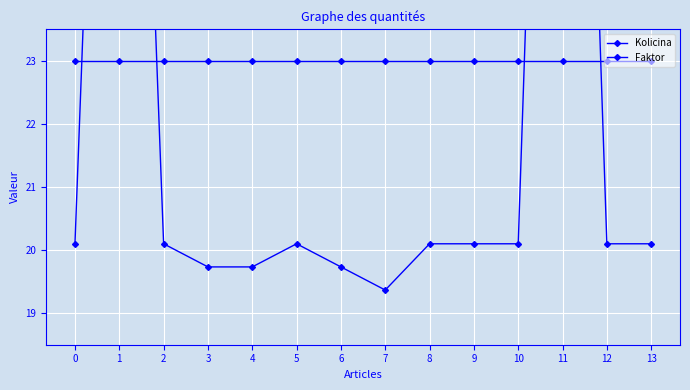

At how many categories does at least one series exceed 28?

2